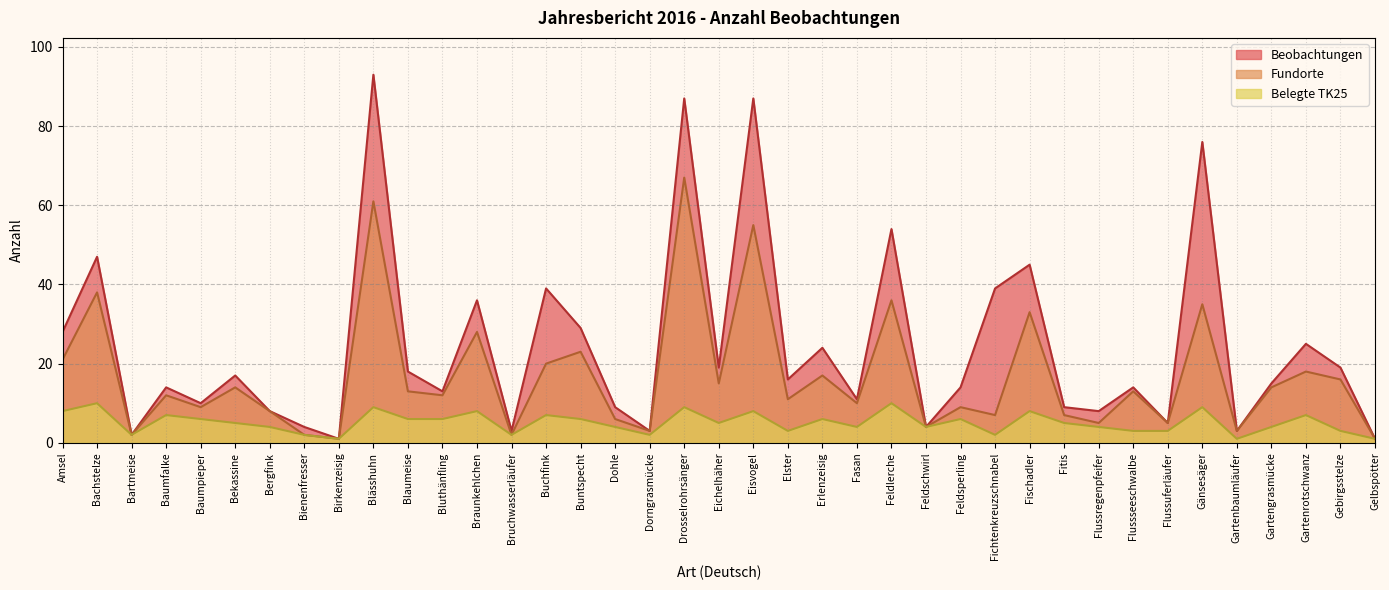

The value of Belegte TK25 at Bruchwasserläufer is 3. True or false?

False